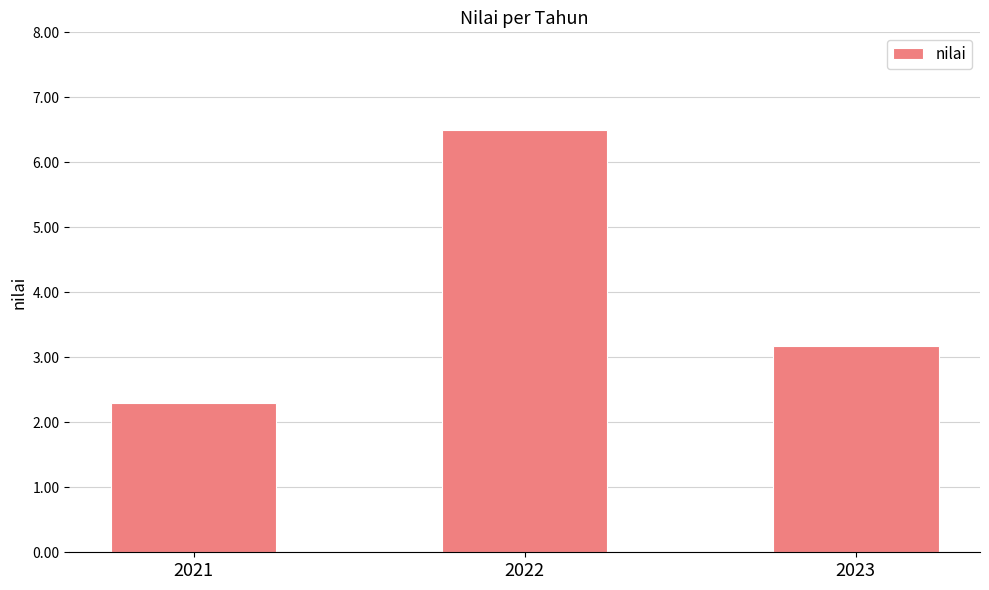

Which has a higher value, 2023 or 2022?

2022